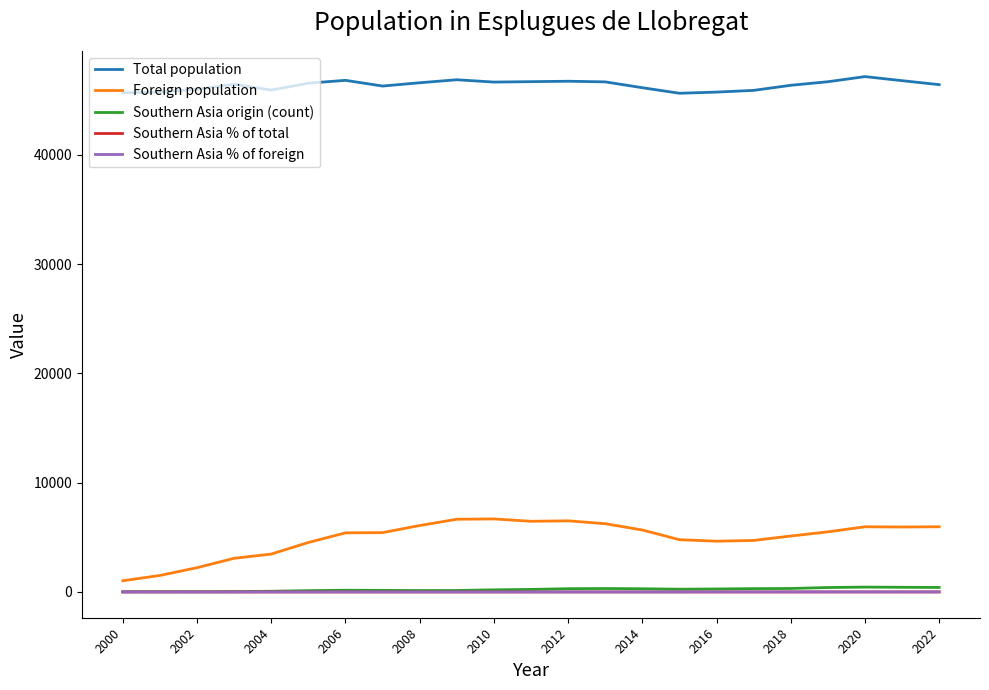

Which series has the largest total across all categories?

Total population